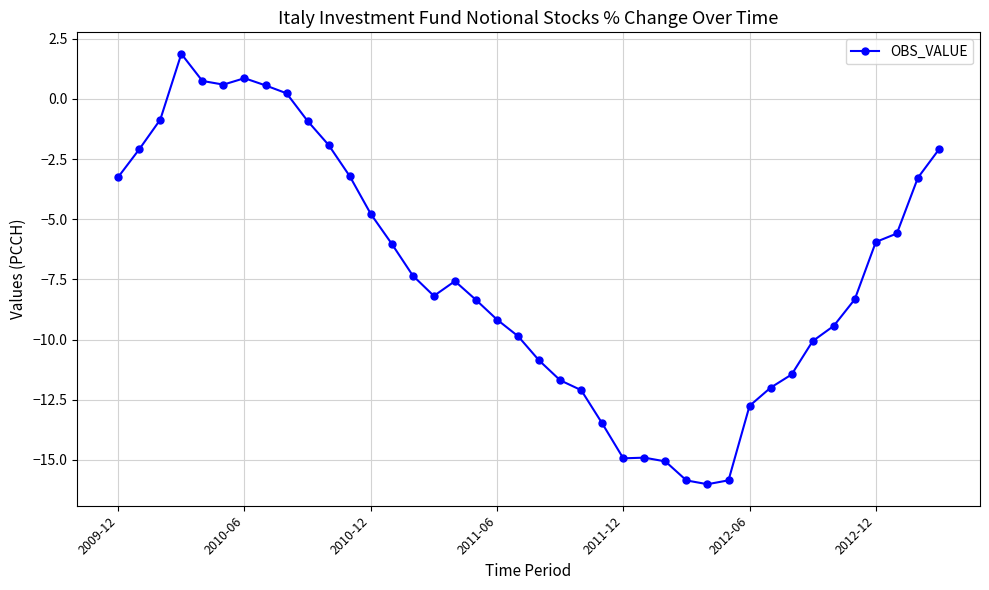

True or false: the data has more than 0 interior local peaks.

True